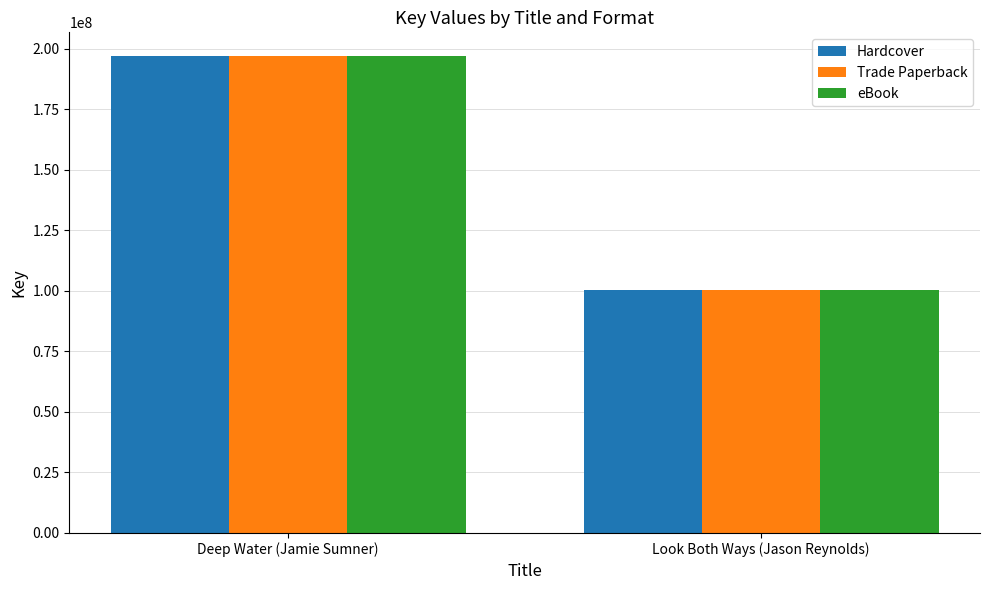

Does the chart contain any negative values?

No